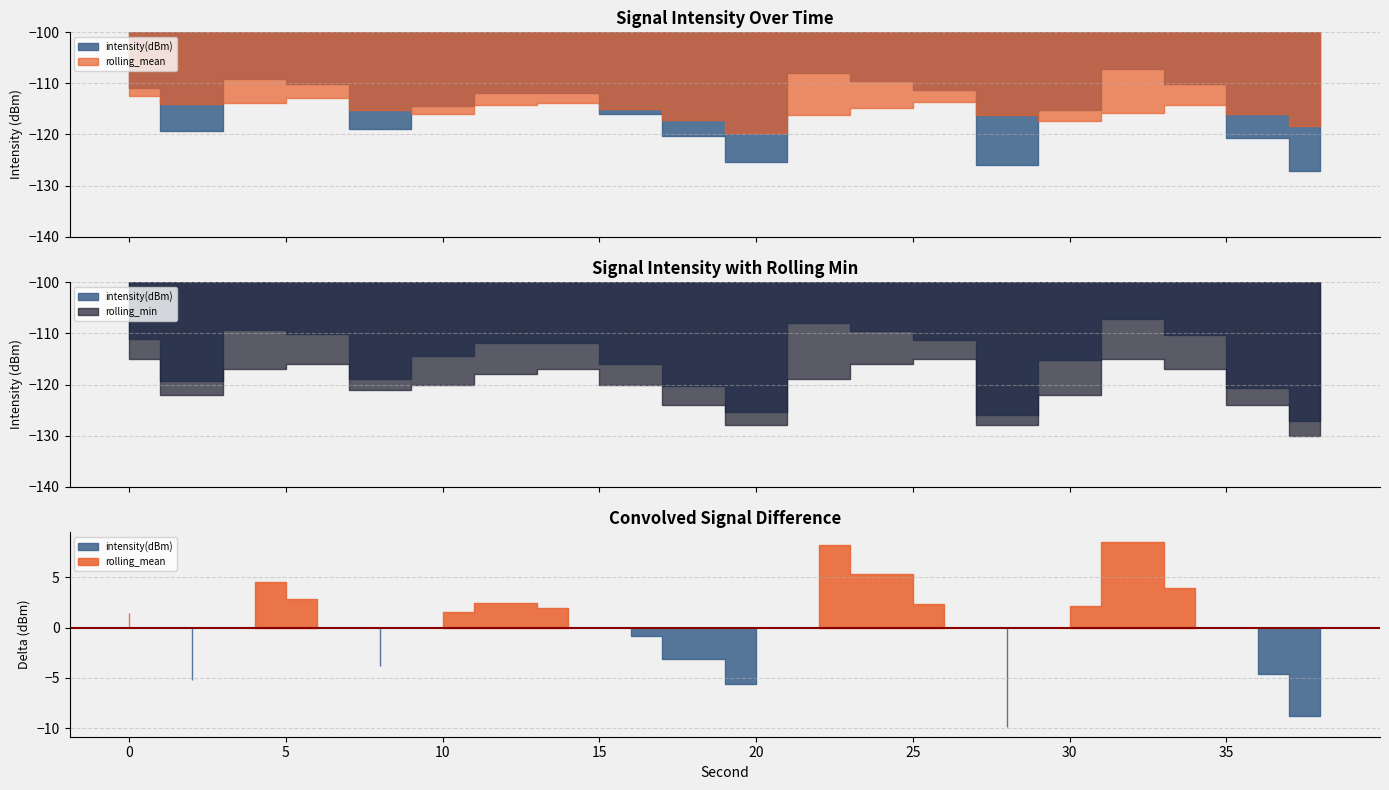

Between 4 and 36, which series saw the biggest shift?

intensity(dBm)